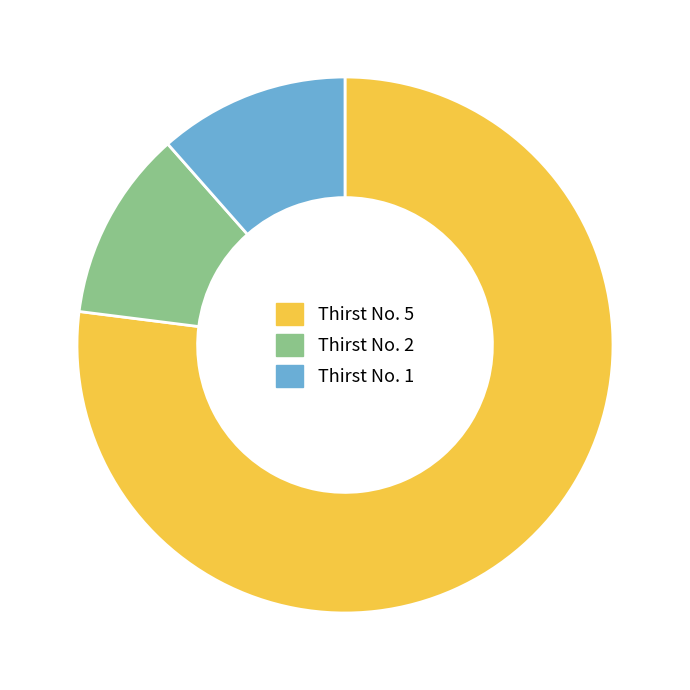

Is the sum of Thirst No. 1 and Thirst No. 5 greater than half?

Yes